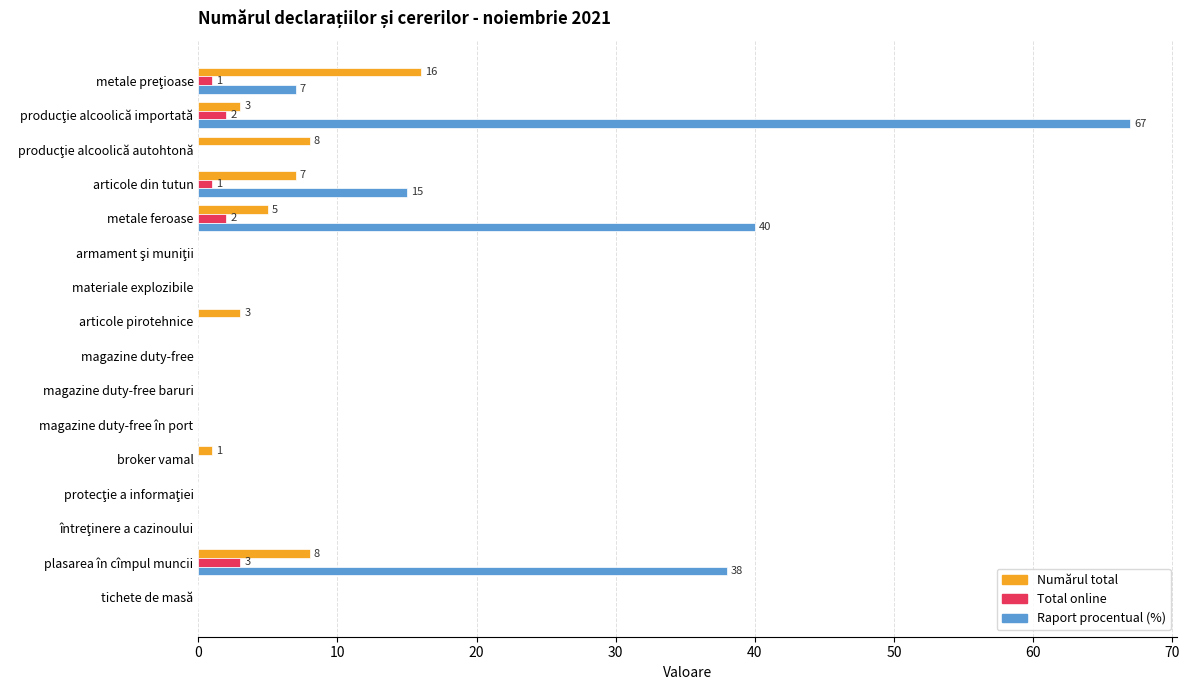

Which series has the largest total across all categories?

Raport procentual (%)